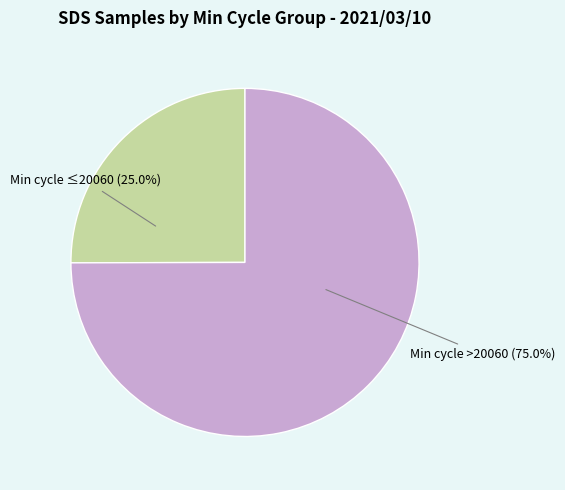

Is there a majority slice in this chart?

Yes